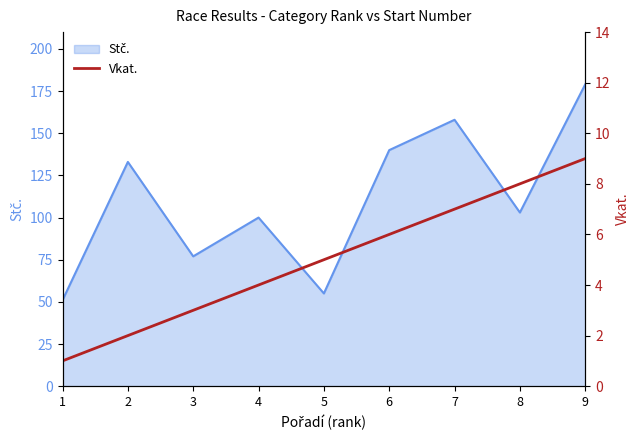

How many values are below 5?

4